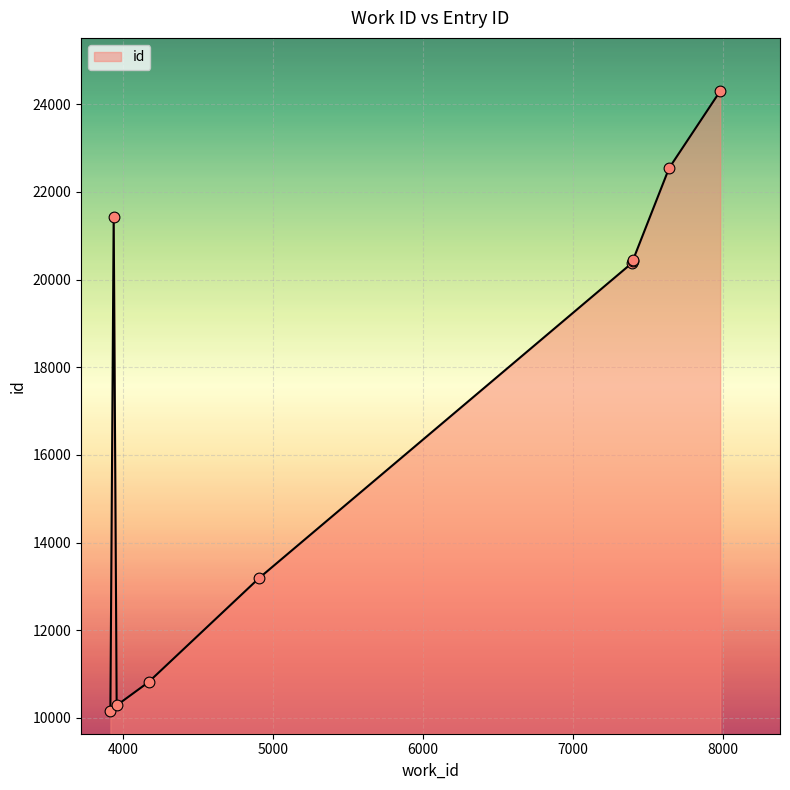

What is the difference between the maximum and minimum values?

14152